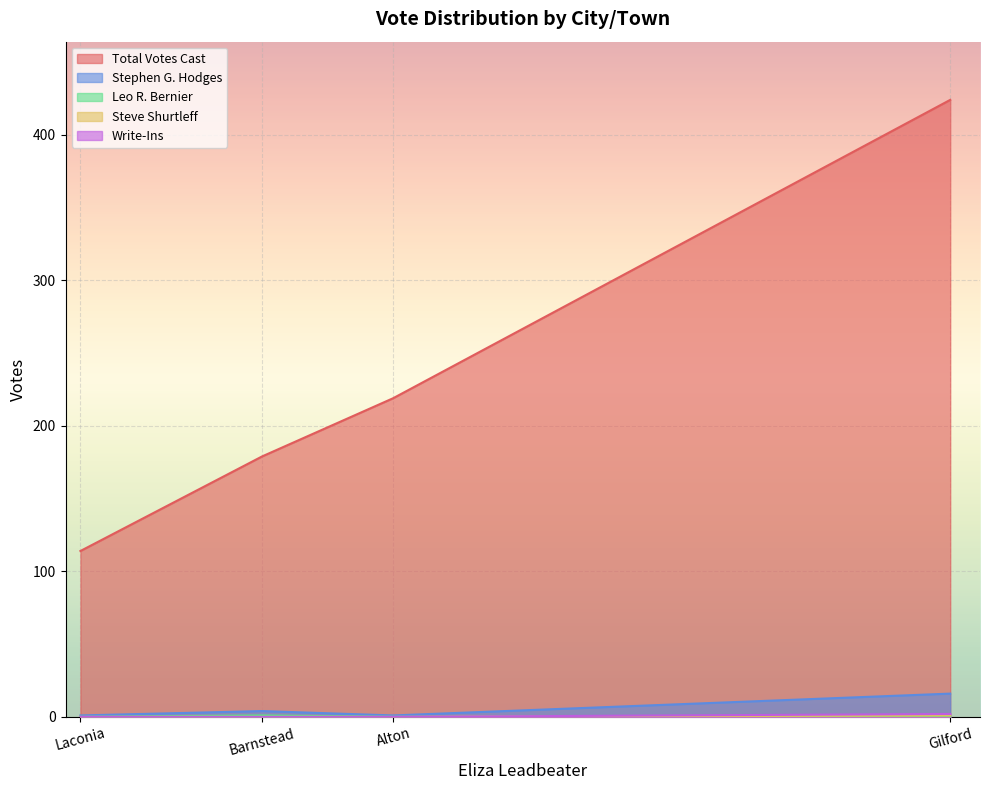

What is the difference between the highest and lowest values at Gilford?

424